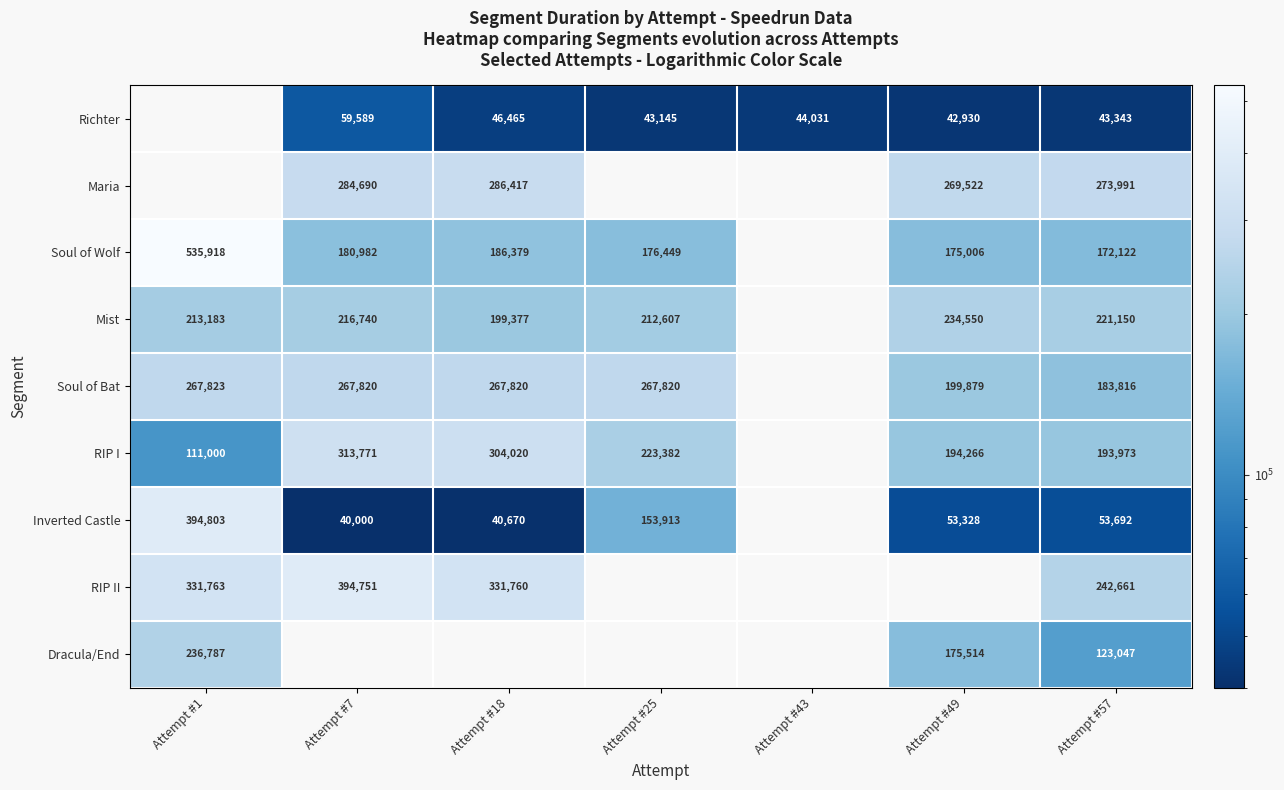

The value of Inverted Castle at Attempt #1 is 394803. True or false?

True